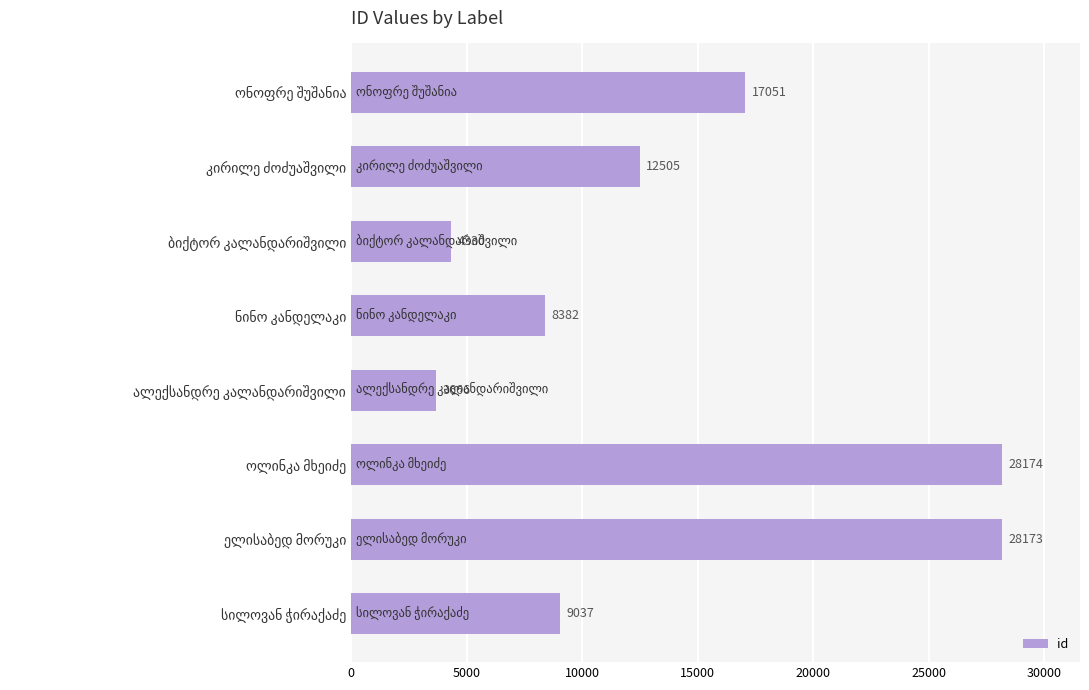

What is the minimum value shown in the chart?

3666